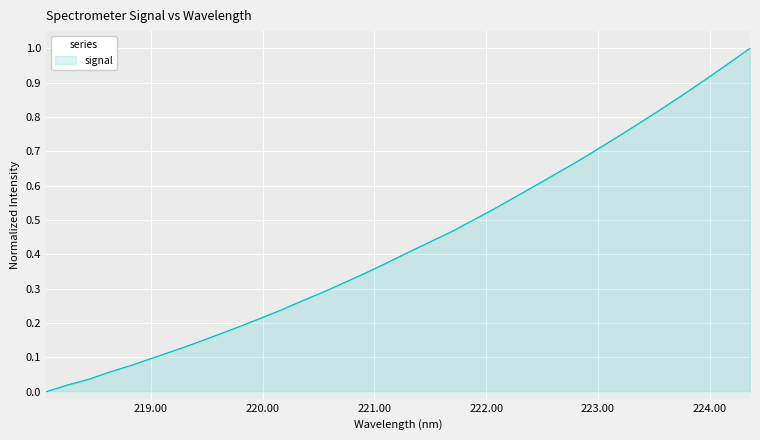

What is the maximum value shown in the chart?

1.0